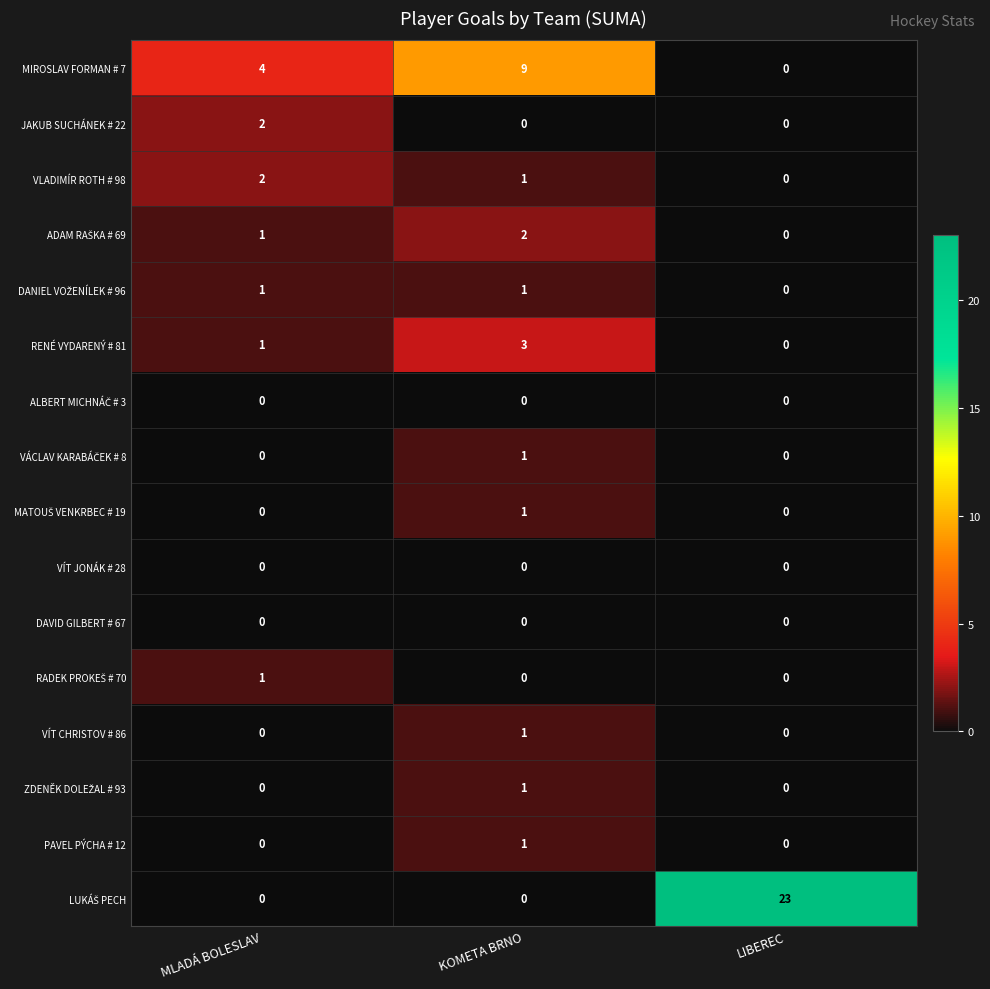

At which label does MIROSLAV FORMAN # 7 reach its peak?

KOMETA BRNO